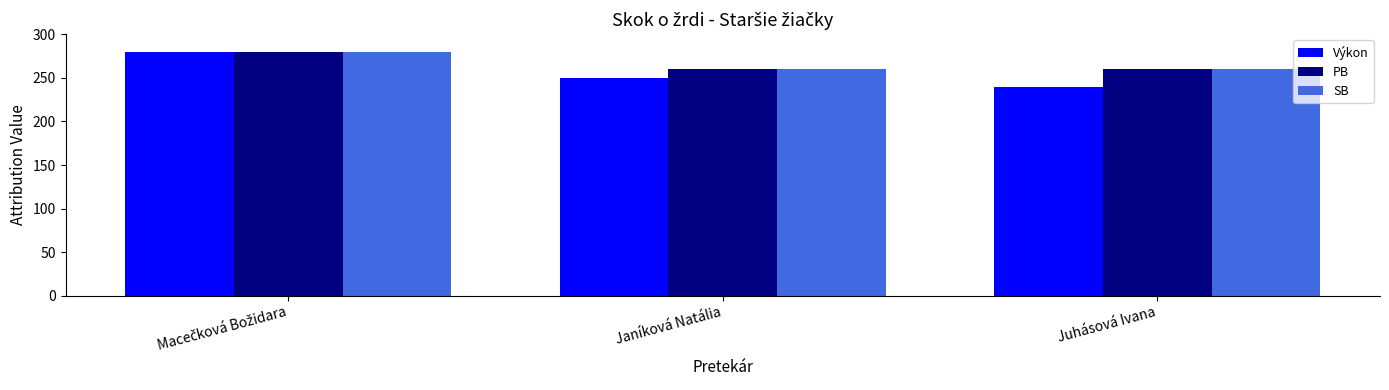

Which label corresponds to the smallest value in the chart?

Juhásová Ivana